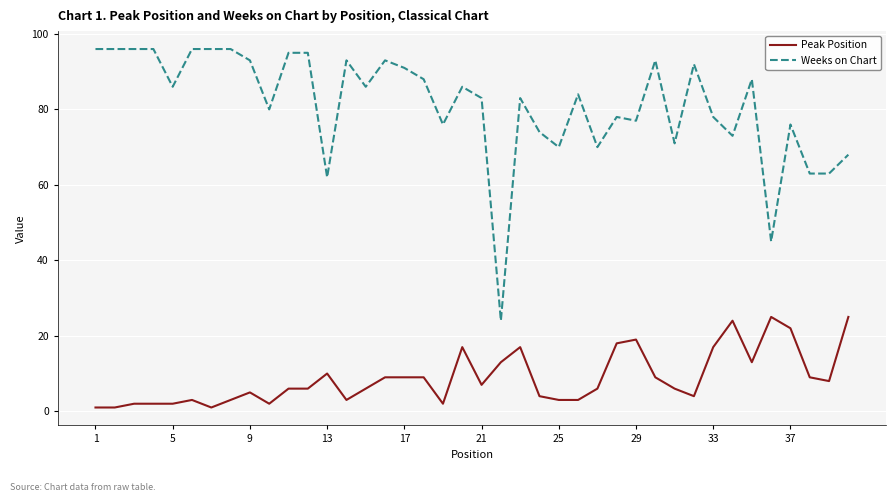

Which series has the largest total across all categories?

Weeks on Chart